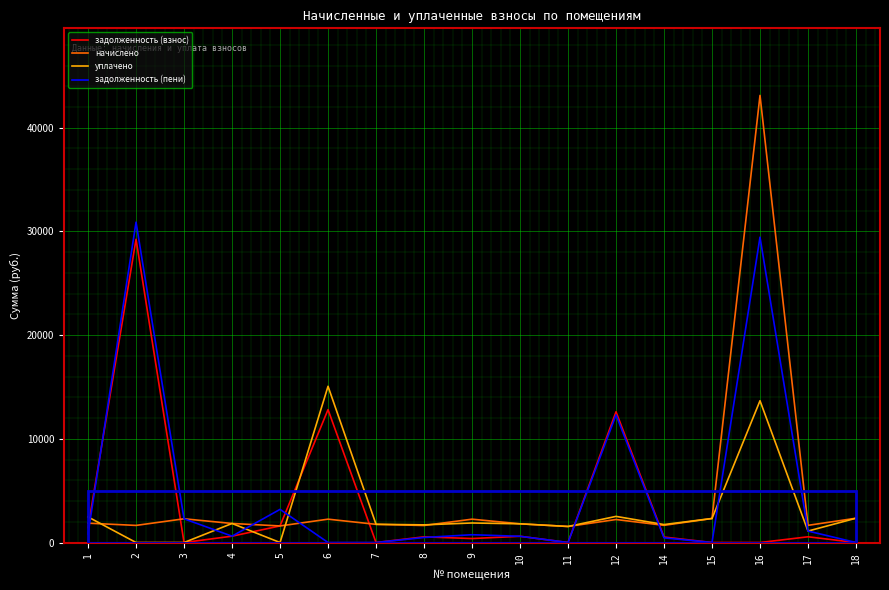

What is the maximum value shown in the chart?

43117.1